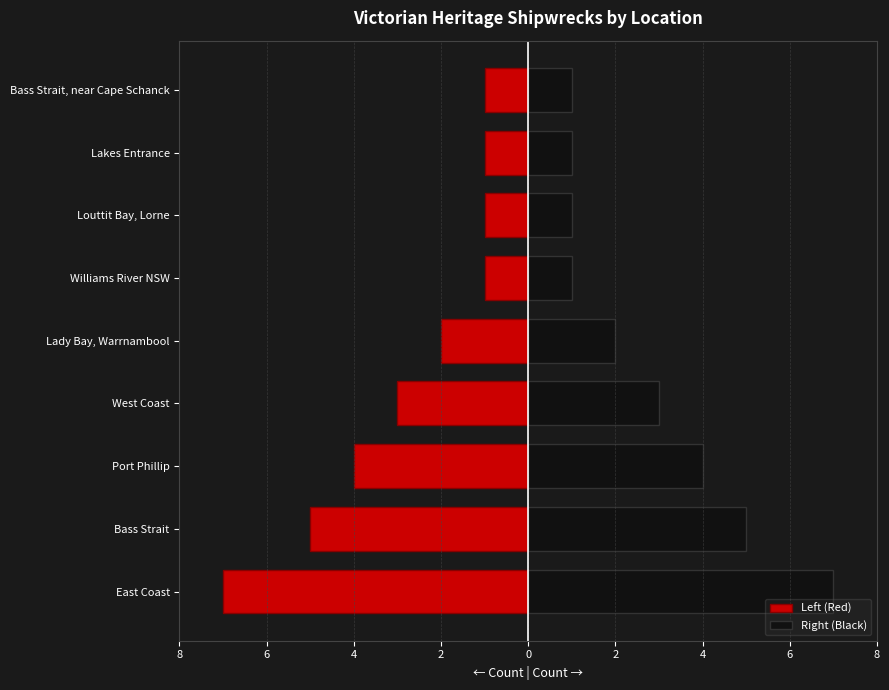

What is the value of the Left (Red) bar at the 1st from the left?

-7